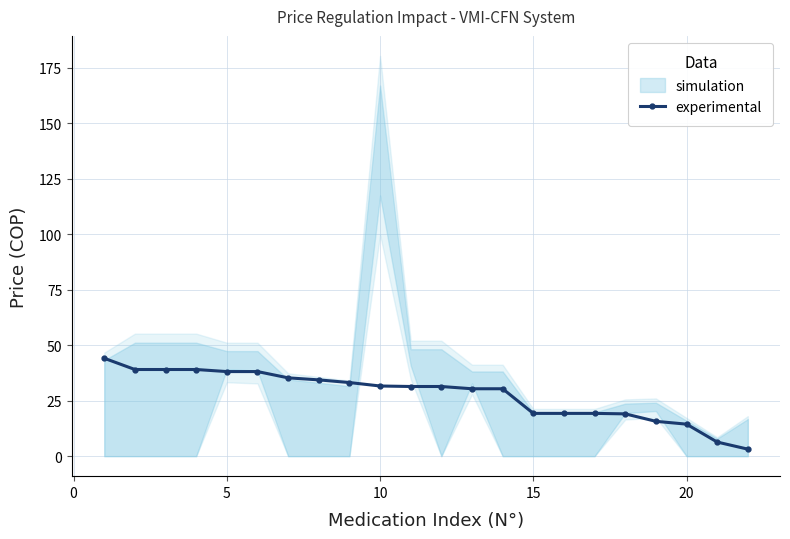

What is the maximum value for experimental?

44.1